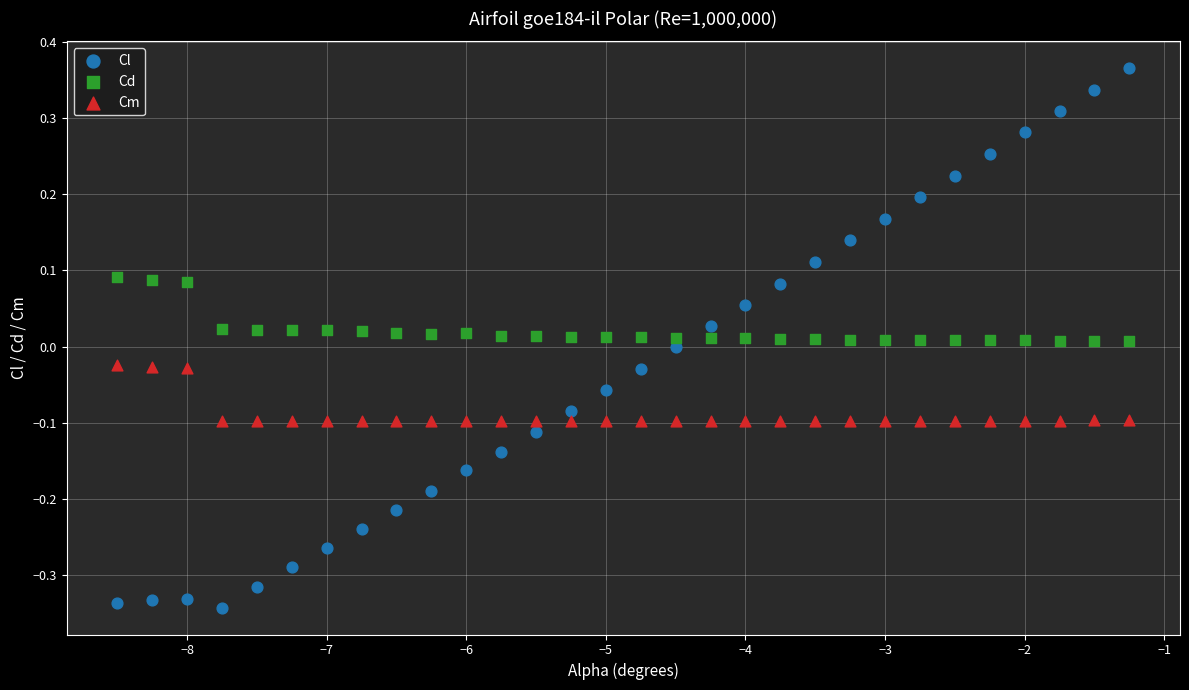

Which series reaches the maximum Y coordinate?

Cl